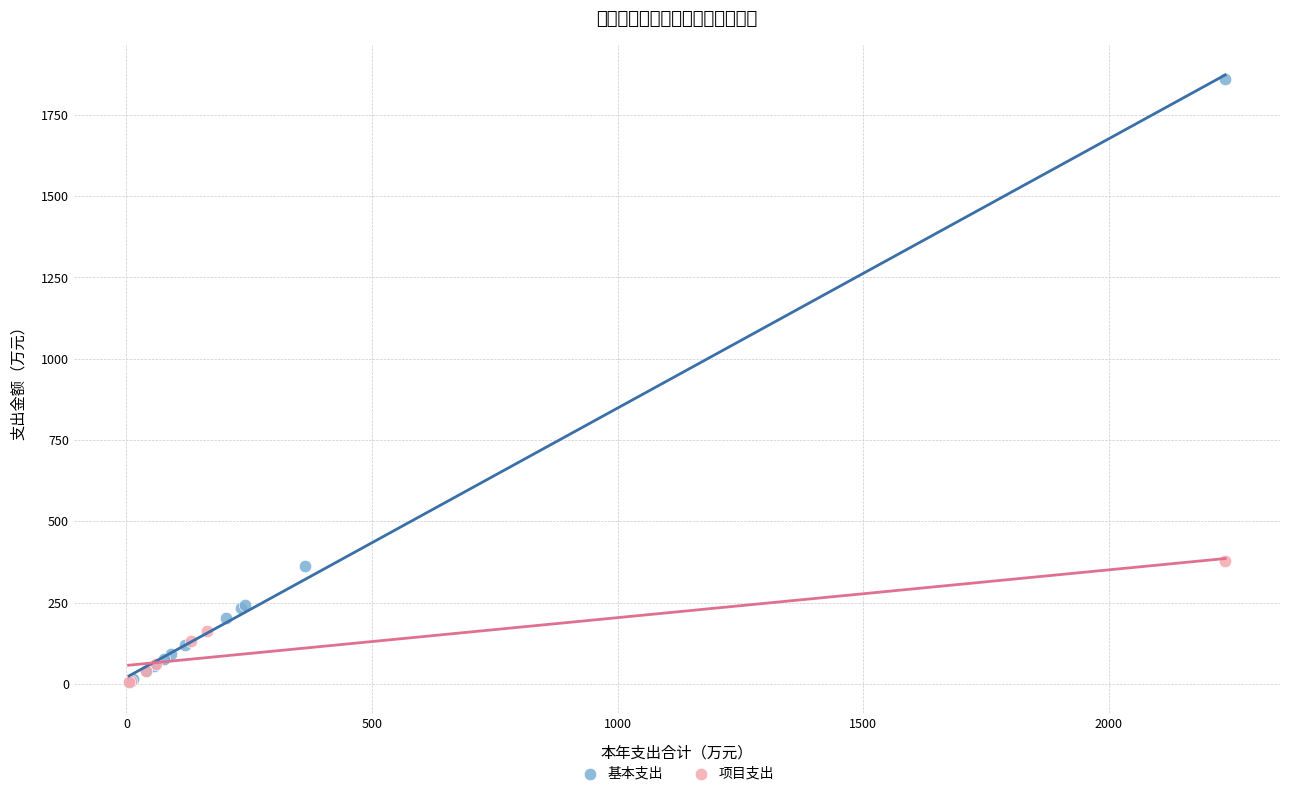

Which series has the widest spread of Y values?

基本支出